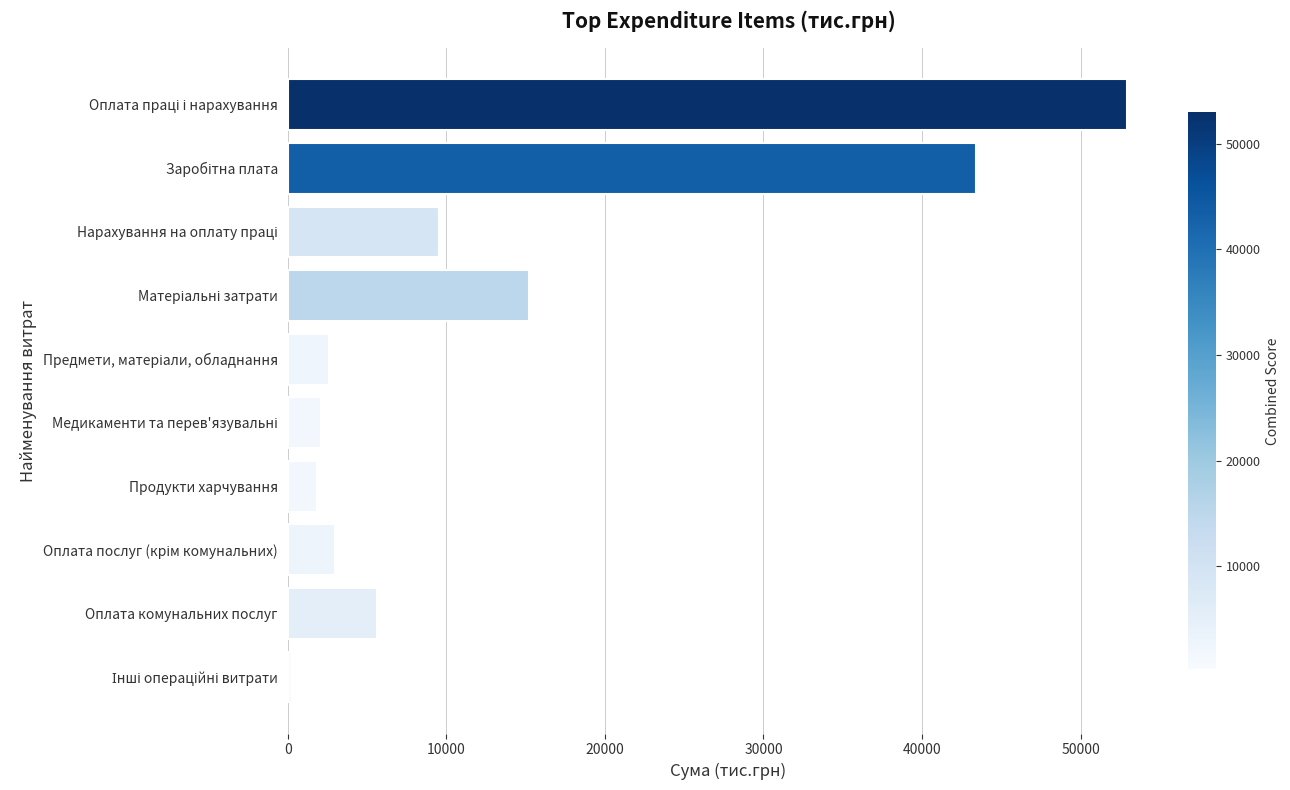

What is the maximum value shown in the chart?

52940.0